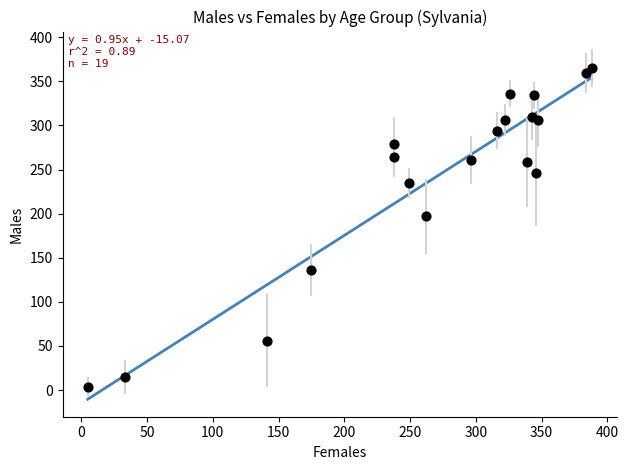

What Y value in the scatter plot is closest to 184?

197